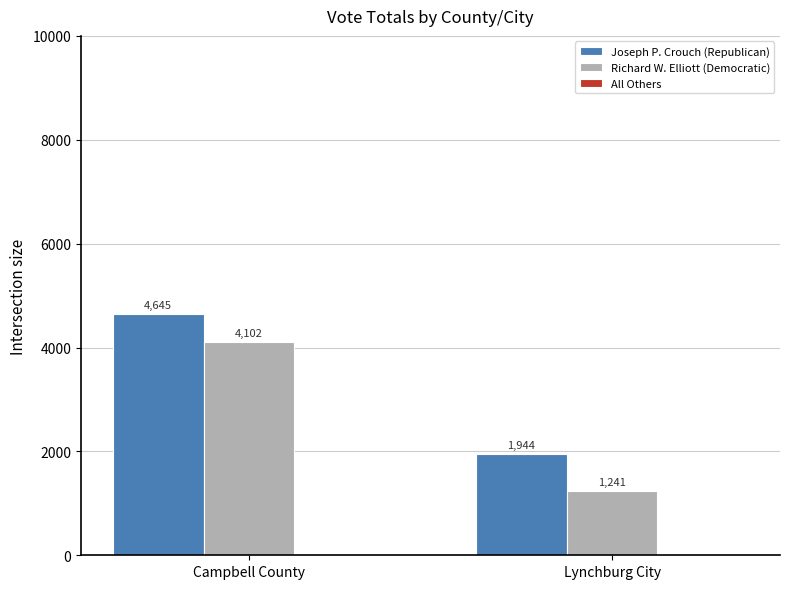

True or false: Joseph P. Crouch (Republican) has a value of 3352 at Lynchburg City.

False